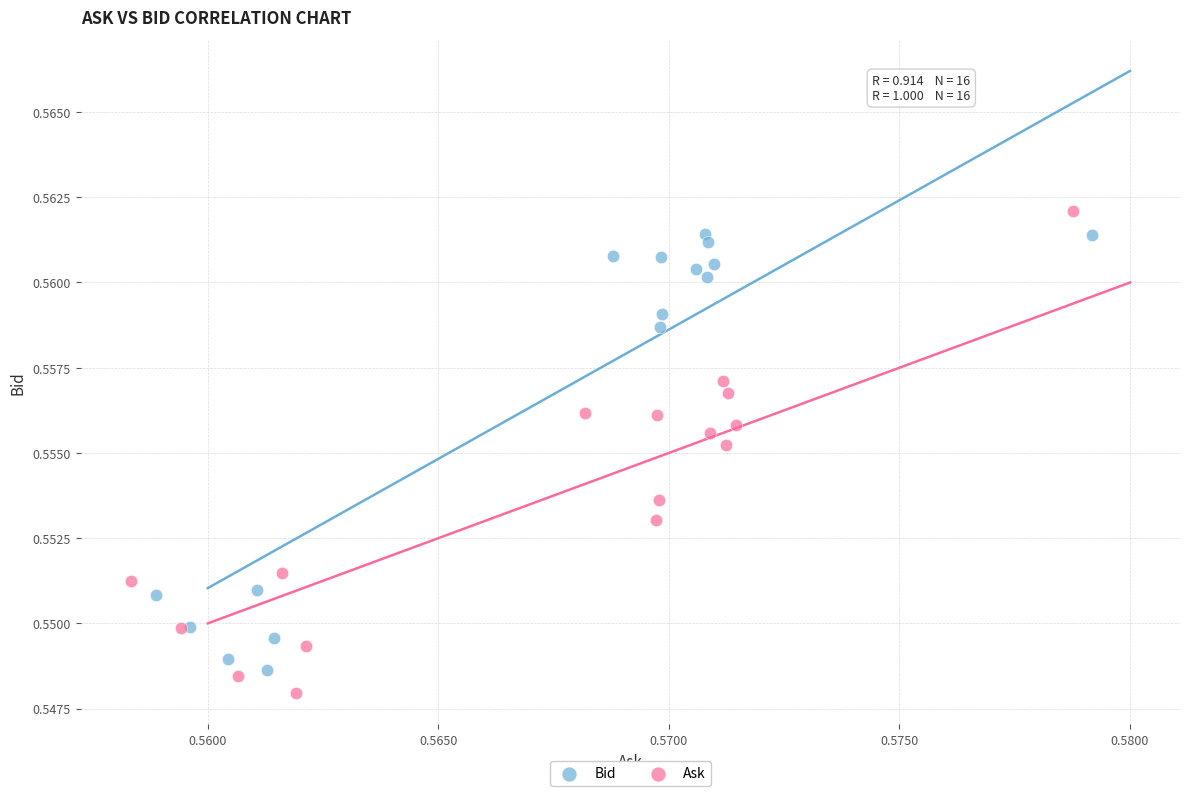

Which series contains the highest Y value?

Ask